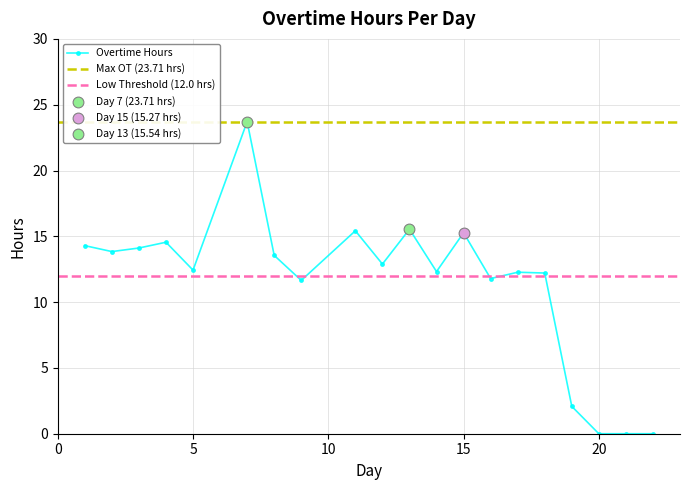

At how many categories does at least one series exceed 10?

20